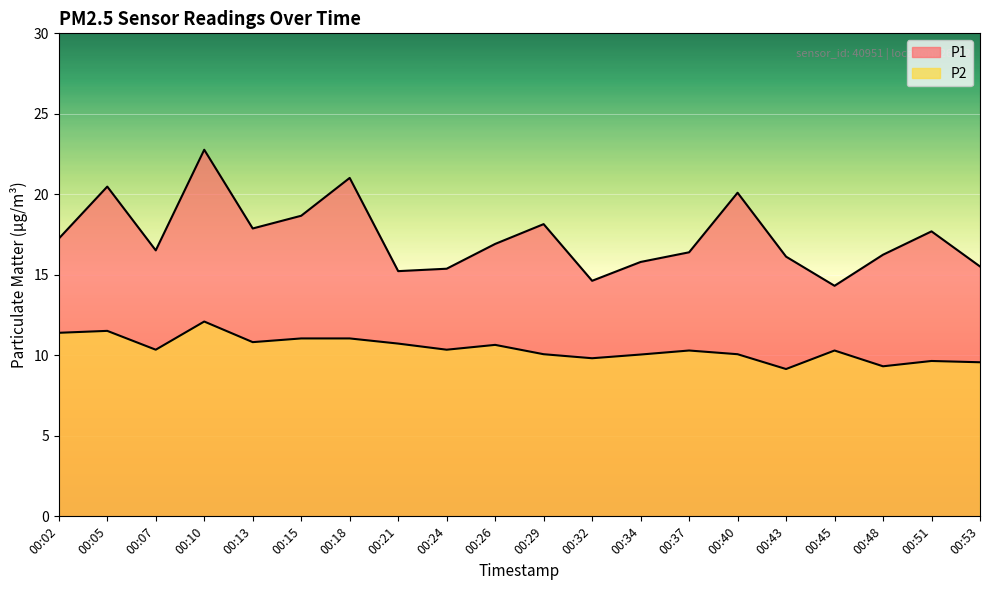

Where does the P1 series first go above 16?

00:02